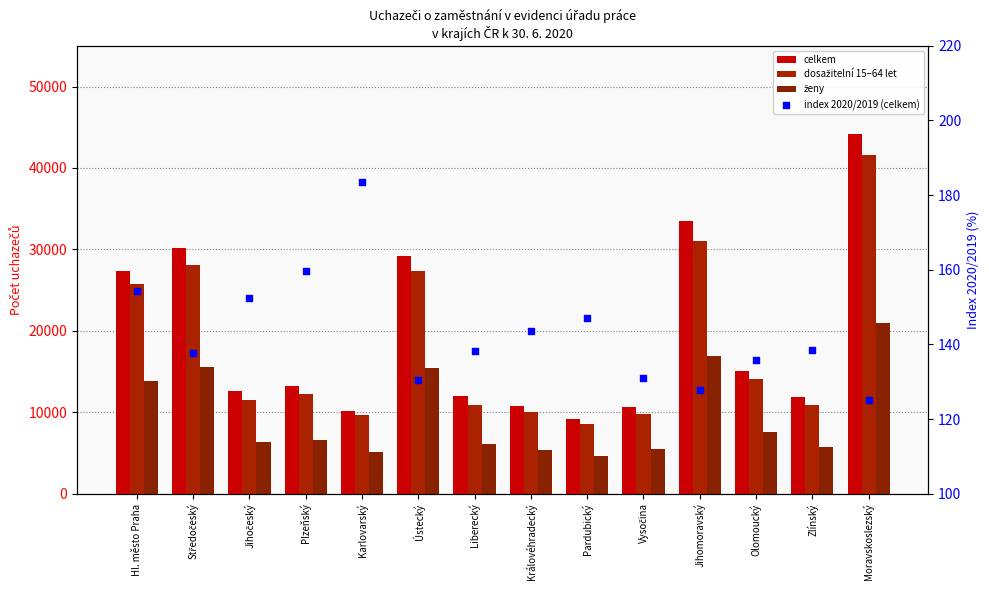

Which series has the largest total across all categories?

celkem